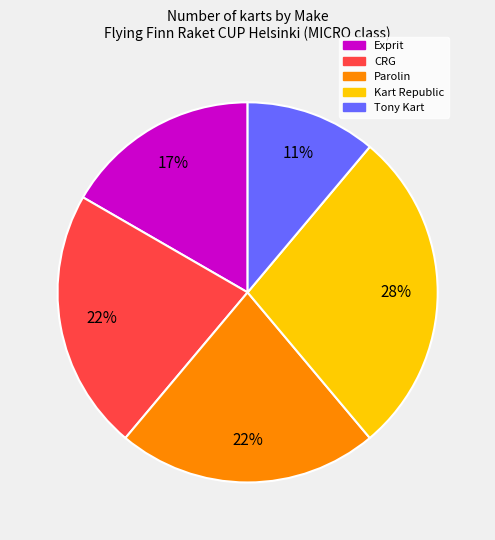

Between CRG and Kart Republic, which is larger?

Kart Republic